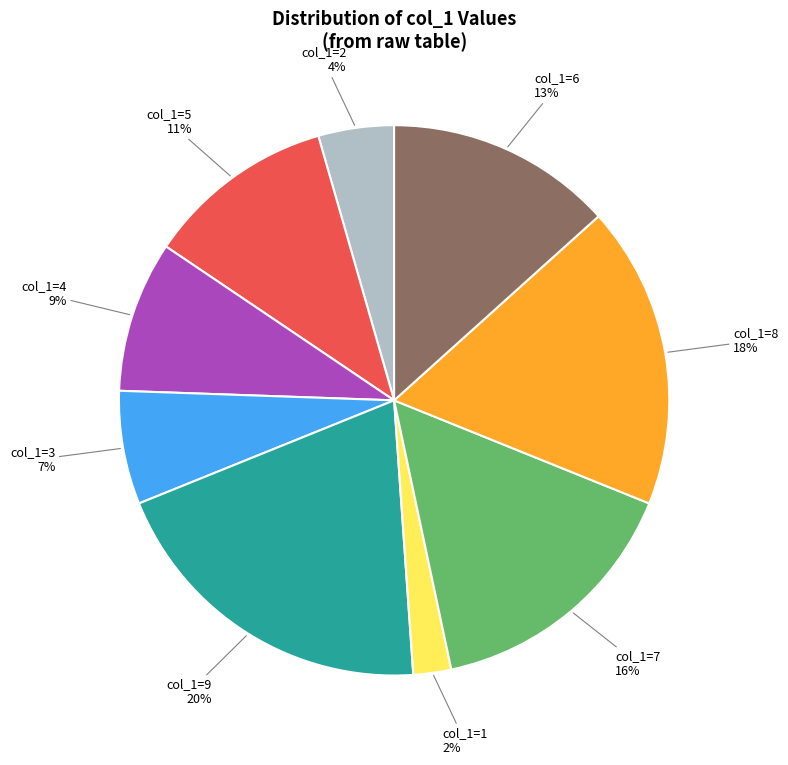

How many slices are in this pie chart?

9